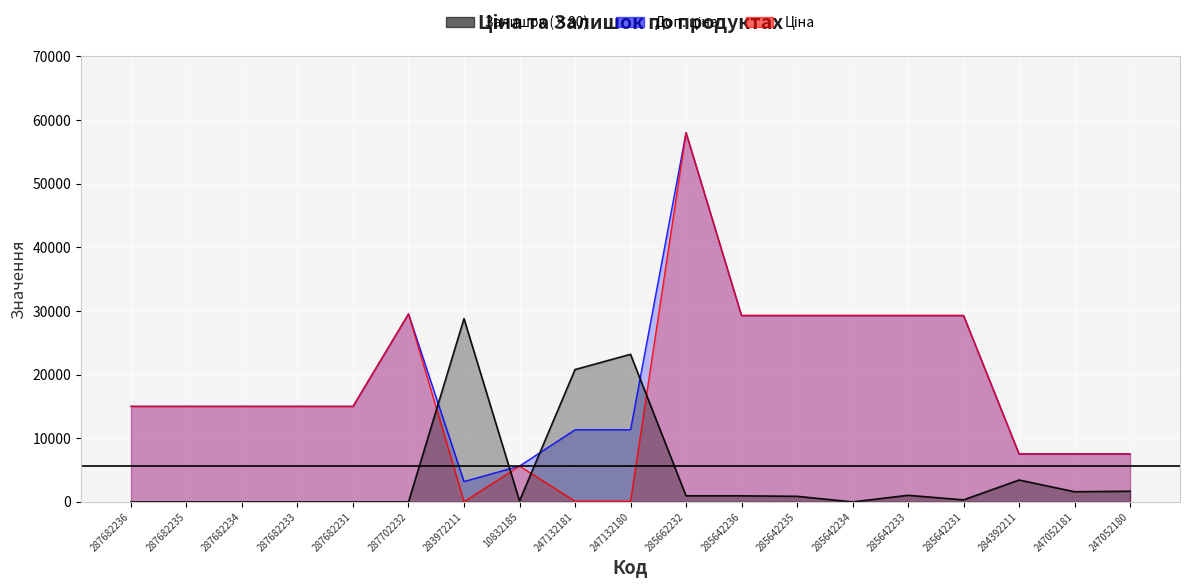

True or false: Ціна and Доп. ціна cross at least once.

False